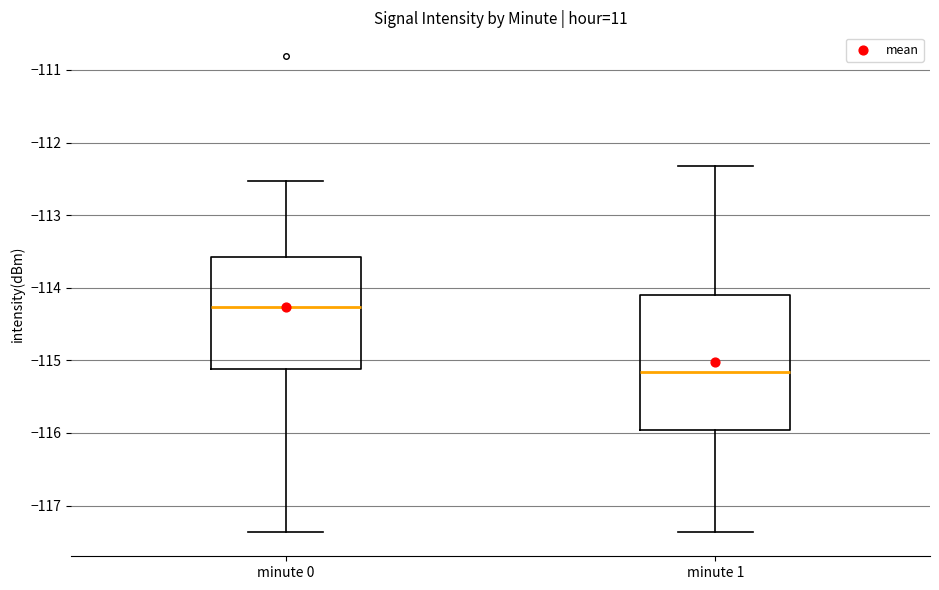

Reading left to right, read every box against the y-axis: the position of its median line, the range the box covers, and the ends of its whiskers. The values are not printed on the chart, so give them approximately, as read against the axis.

minute 0: median -114.3, box -115.1 to -113.6, whiskers -117.4 to -112.5
minute 1: median -115.2, box -116.0 to -114.1, whiskers -117.4 to -112.3